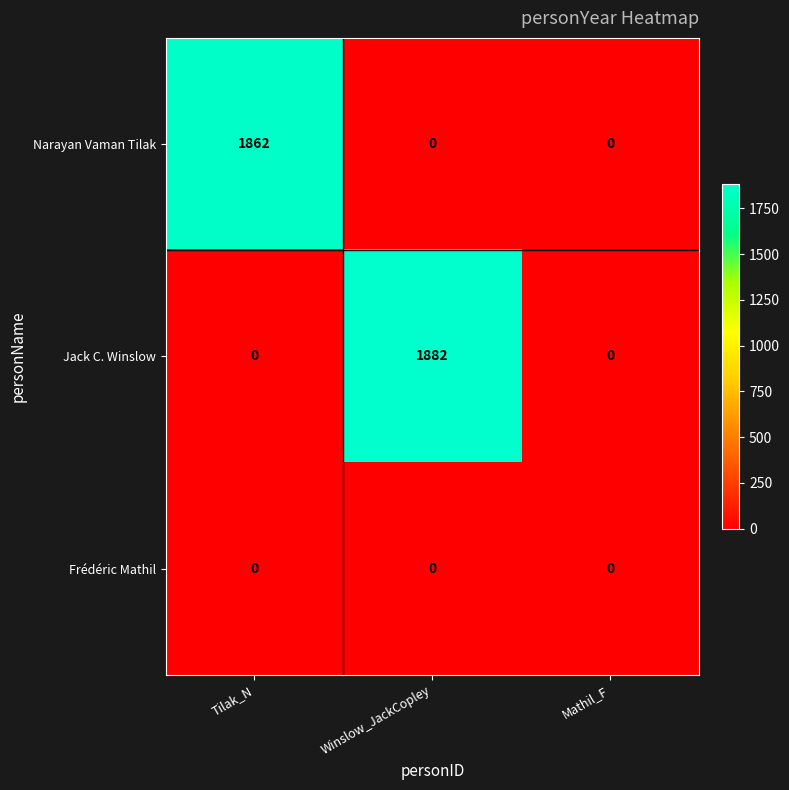

What is the spread (max minus min) of values at Winslow_JackCopley?

1882